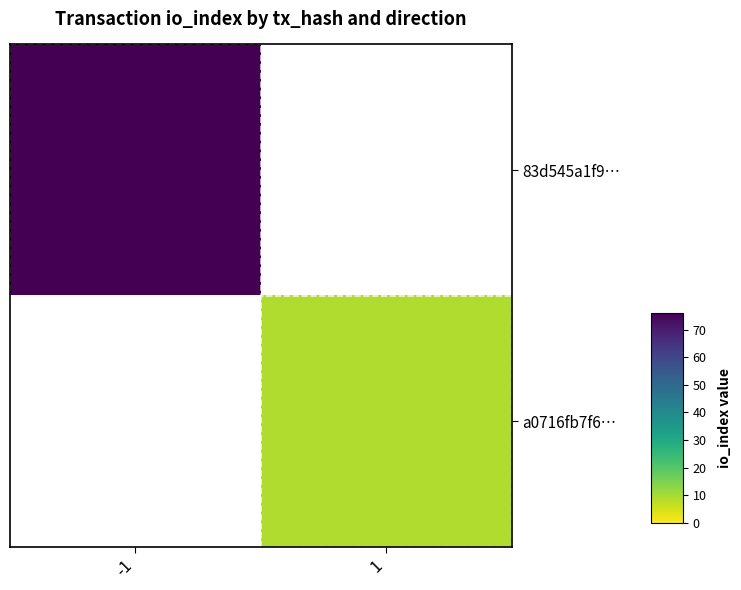

The a0716fb7f6… series shows 14.3 at 1. True or false?

False